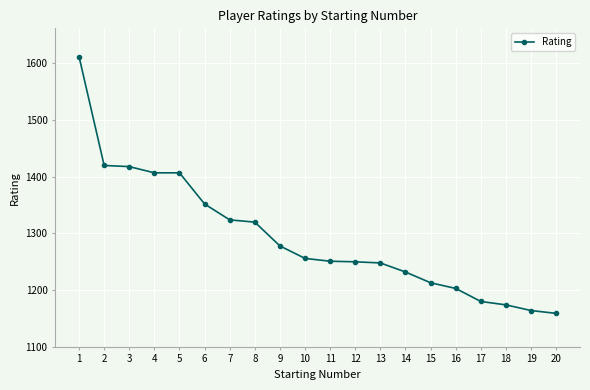

What is the difference between the second highest and second lowest values?

256